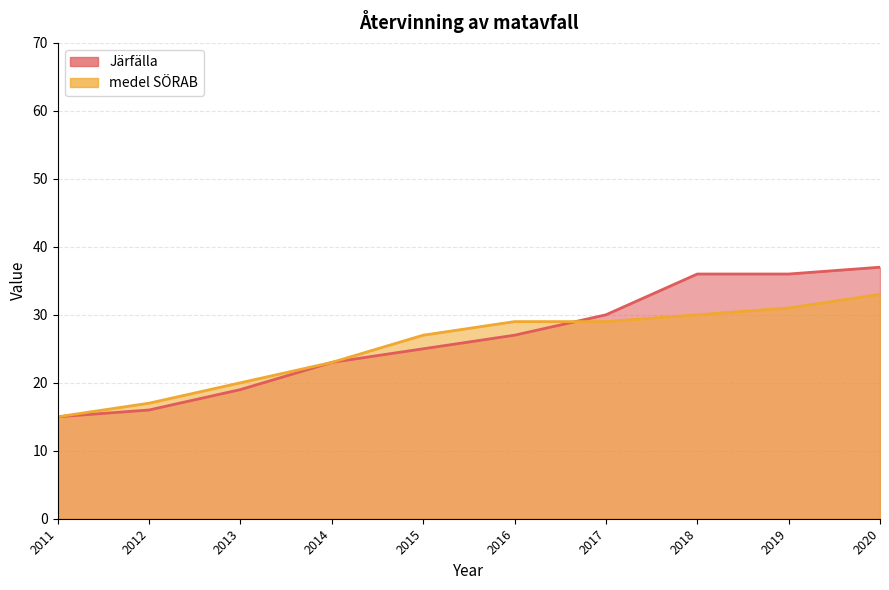

Which has a higher value, 2015 or 2011?

2015